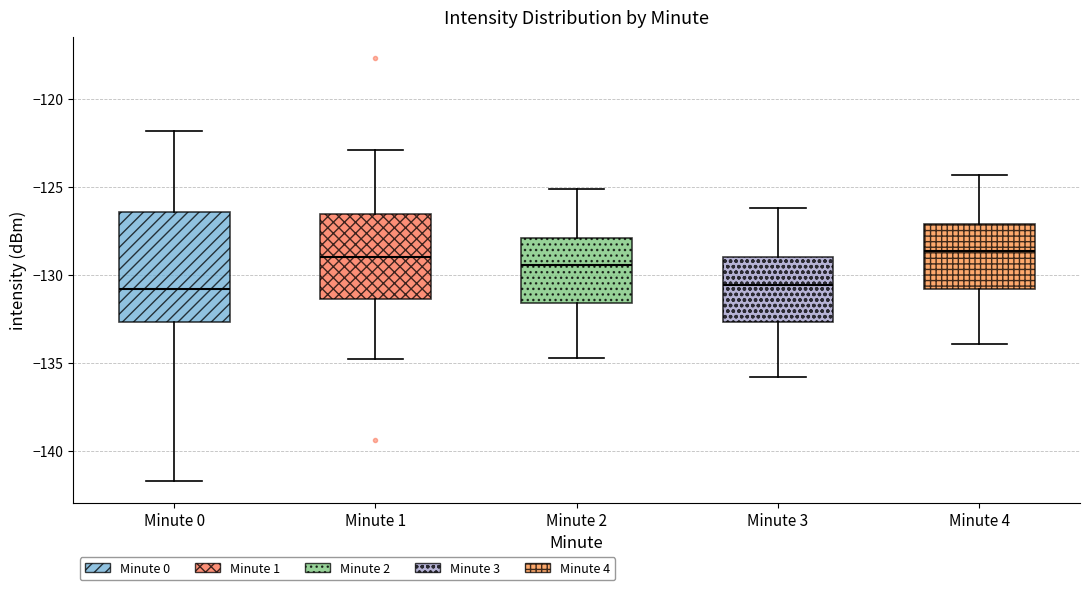

Reading left to right, transcribe this box plot: for each box, give where its median line is, the range the box spans, and where its two whiskers end, as read against the y-axis. The values are not printed on the chart, so give them approximately, as read against the axis.

Minute 0: median -131.0, box -132.5 to -126.5, whiskers -141.5 to -122.0
Minute 1: median -129.0, box -131.5 to -126.5, whiskers -135.0 to -123.0
Minute 2: median -129.5, box -131.5 to -128.0, whiskers -134.5 to -125.0
Minute 3: median -130.5, box -132.5 to -129.0, whiskers -136.0 to -126.0
Minute 4: median -128.5, box -131.0 to -127.0, whiskers -134.0 to -124.5